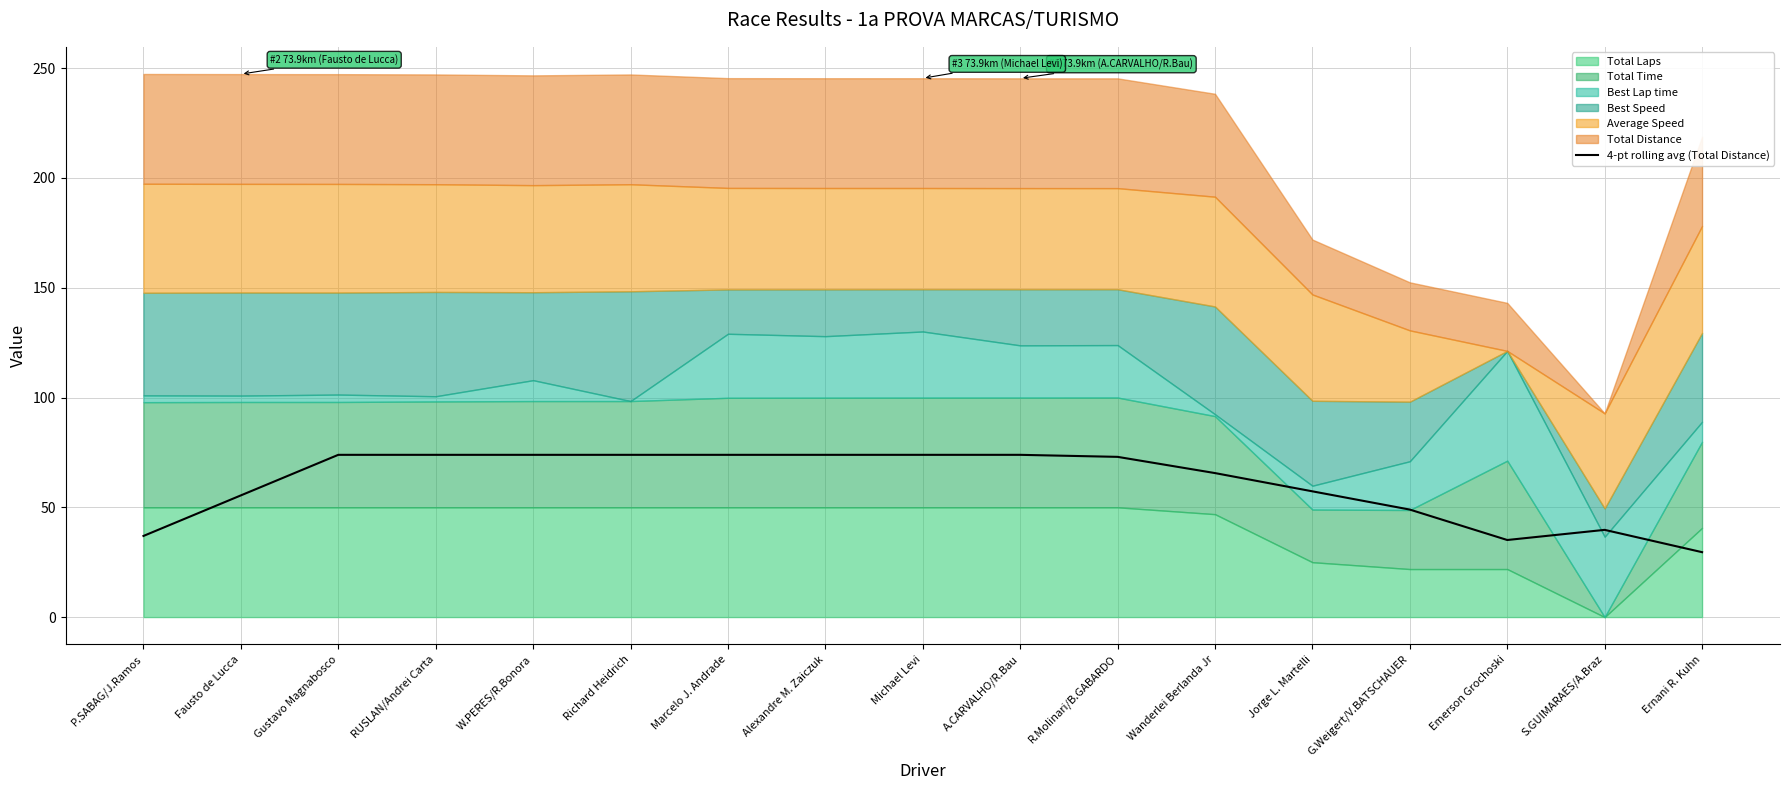

At which label does 4-pt rolling avg (Total Distance) reach its minimum?

Ernani R. Kuhn